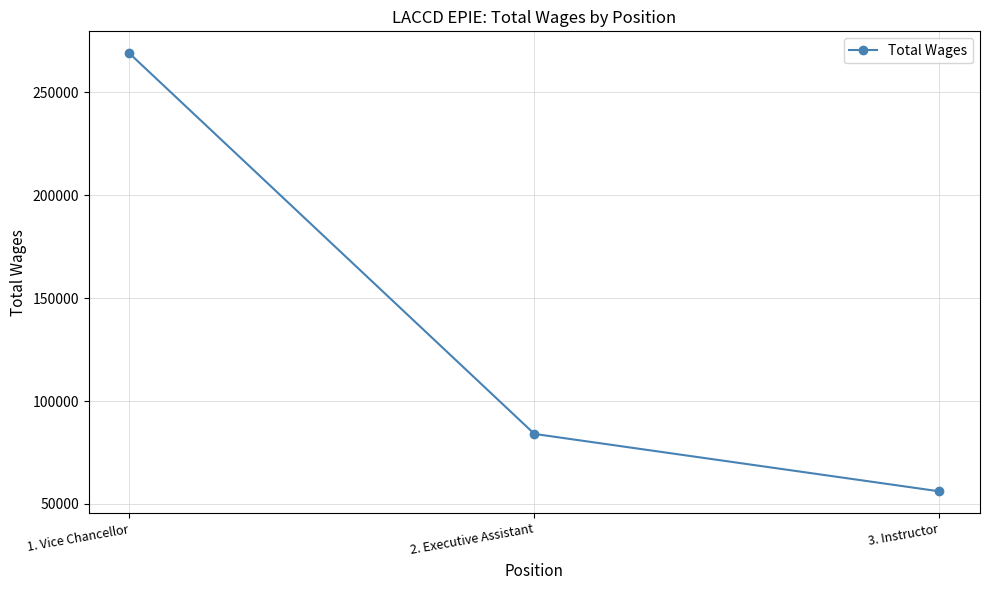

How many series are shown in this chart?

1